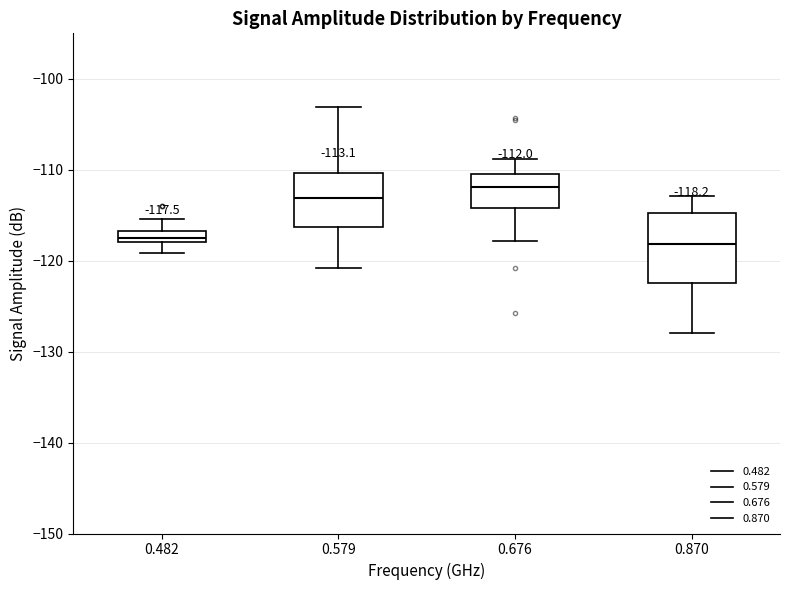

Which box is the tallest, from its lower edge to its upper edge?

0.870